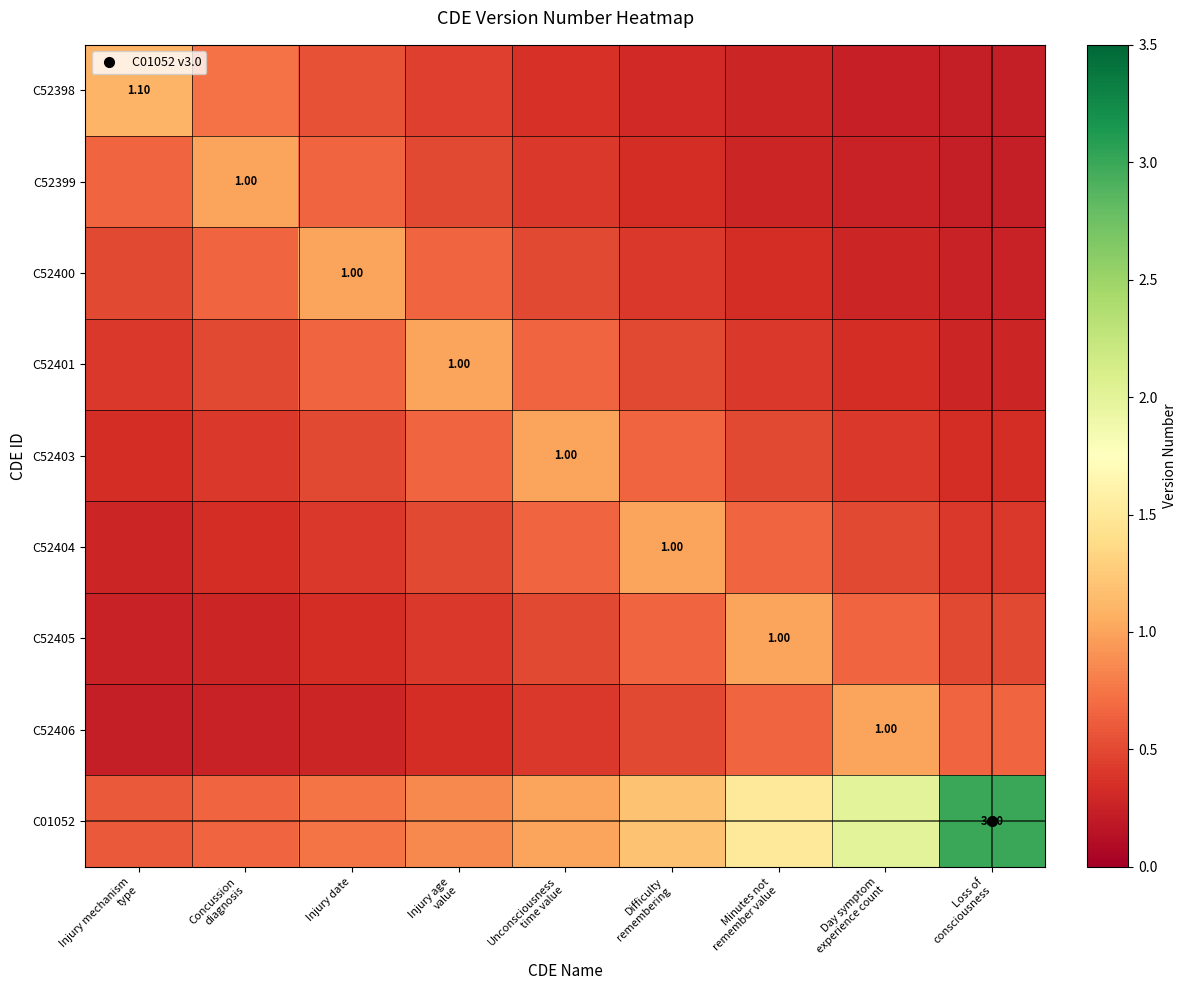

How many distinct data groups are displayed?

9